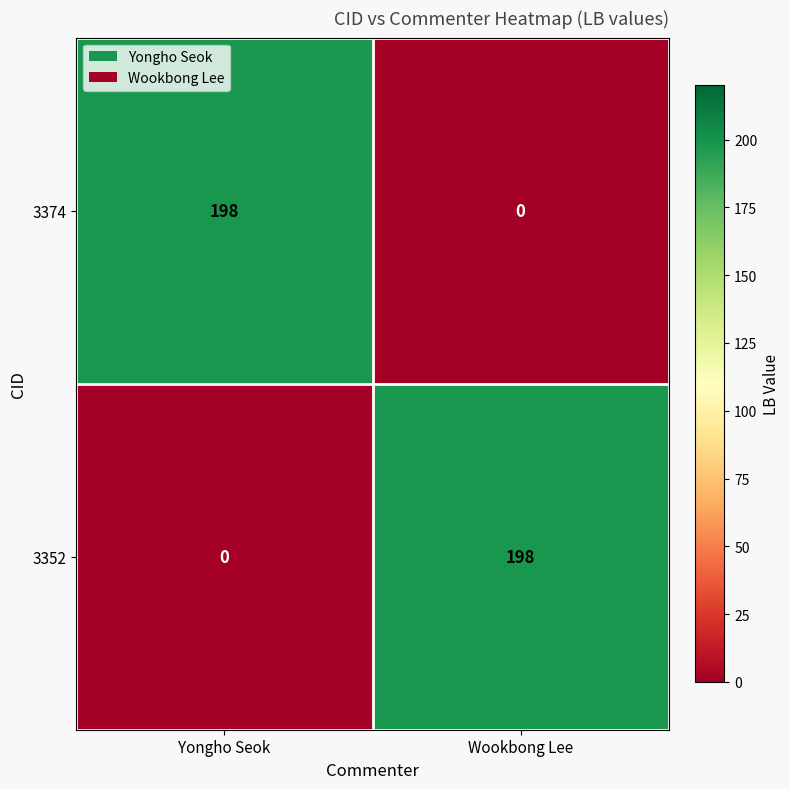

Count the number of data series in this chart.

2